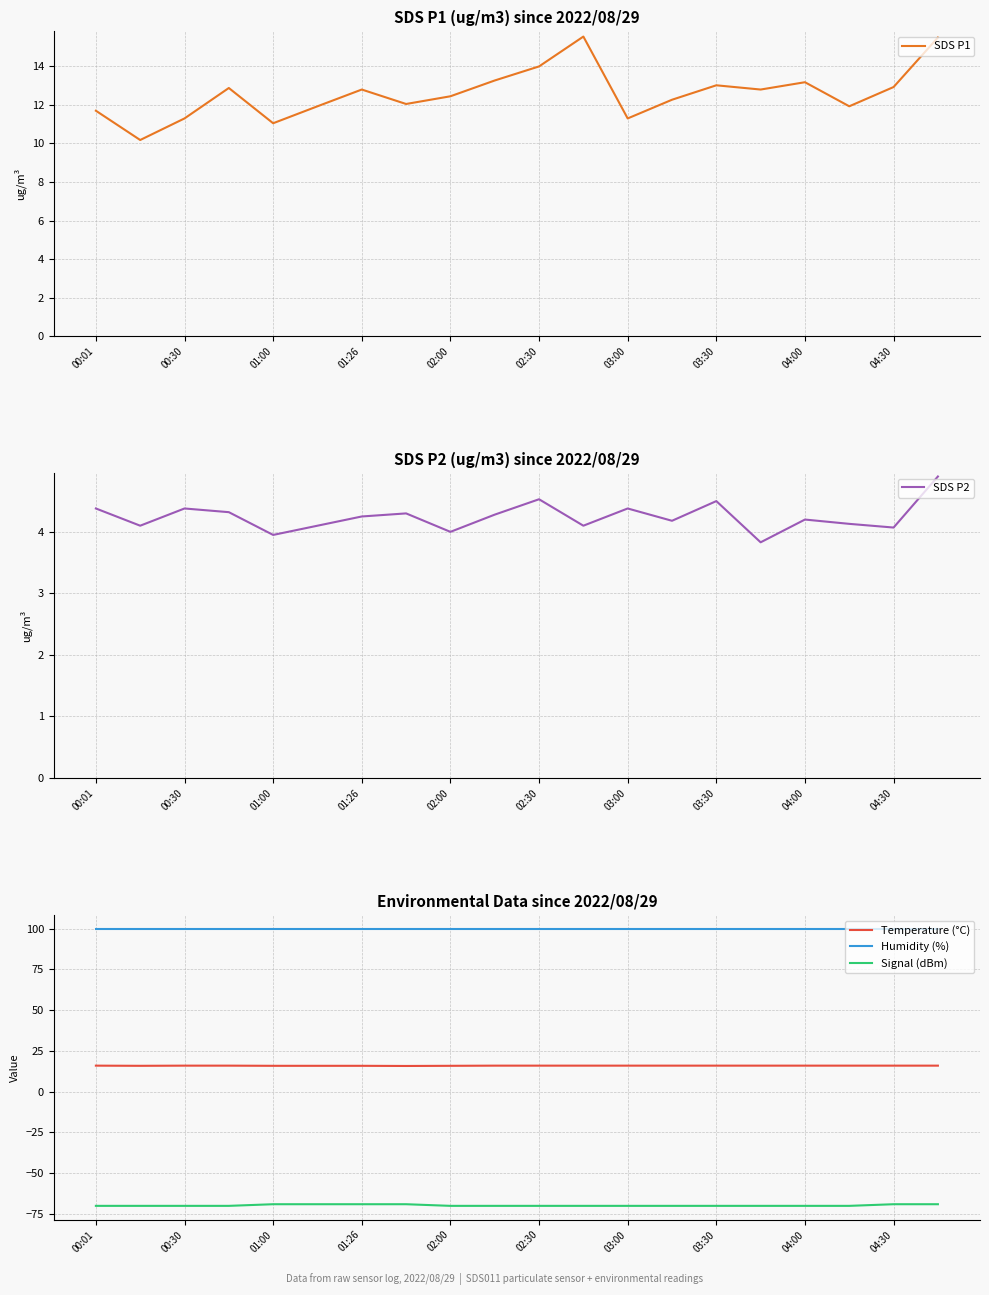

True or false: SDS P2 has more than 0 points higher than both neighbors.

True